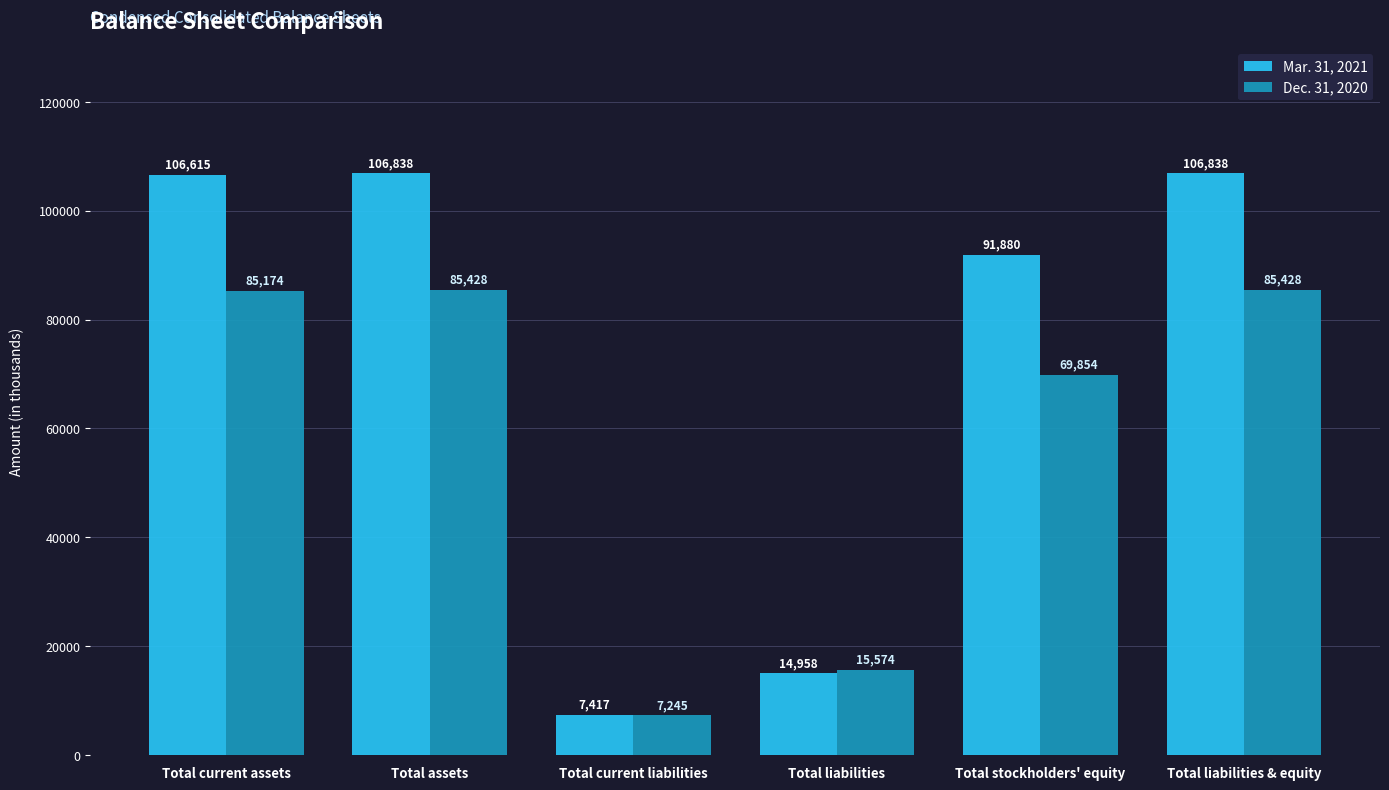

The Dec. 31, 2020 series shows 41666 at Total current assets. True or false?

False